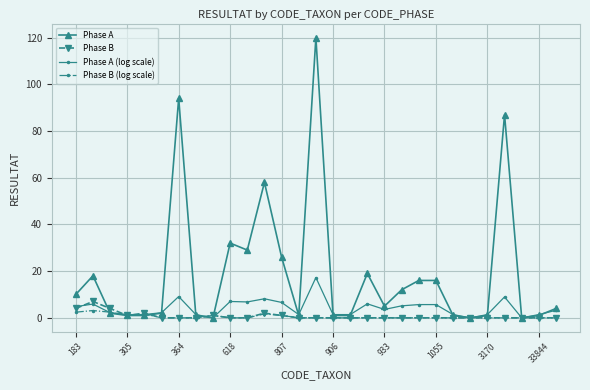

True or false: Phase A (log scale) has more than 2 interior local peaks.

True